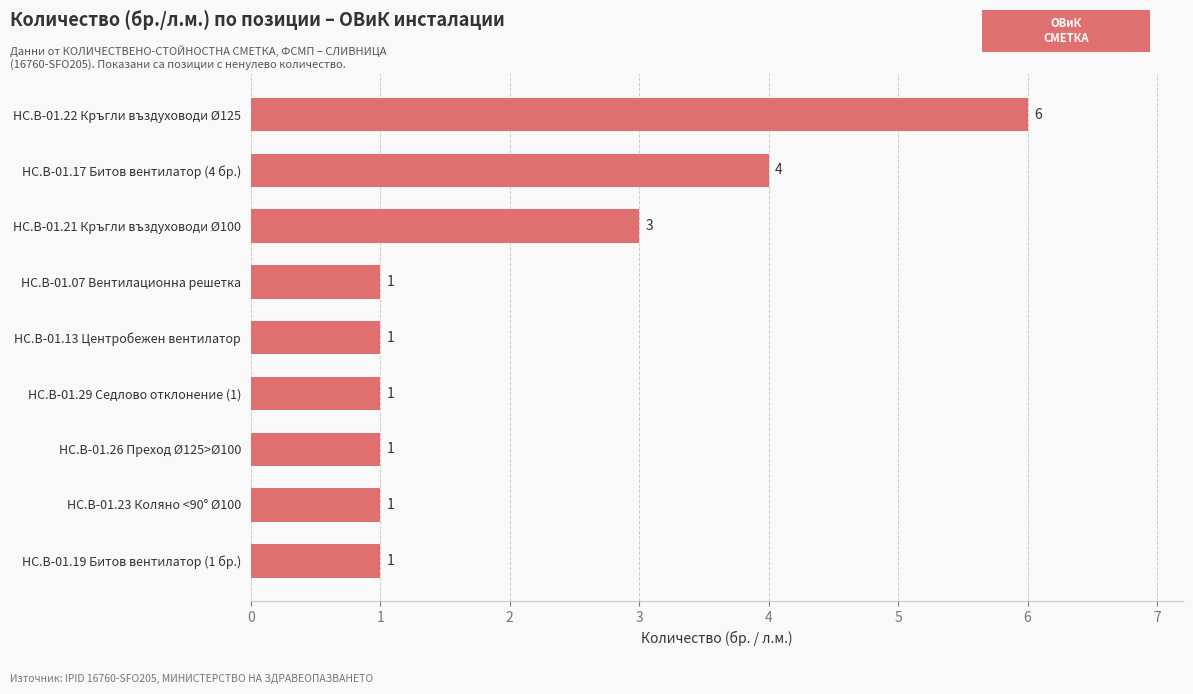

What is the average value?

2